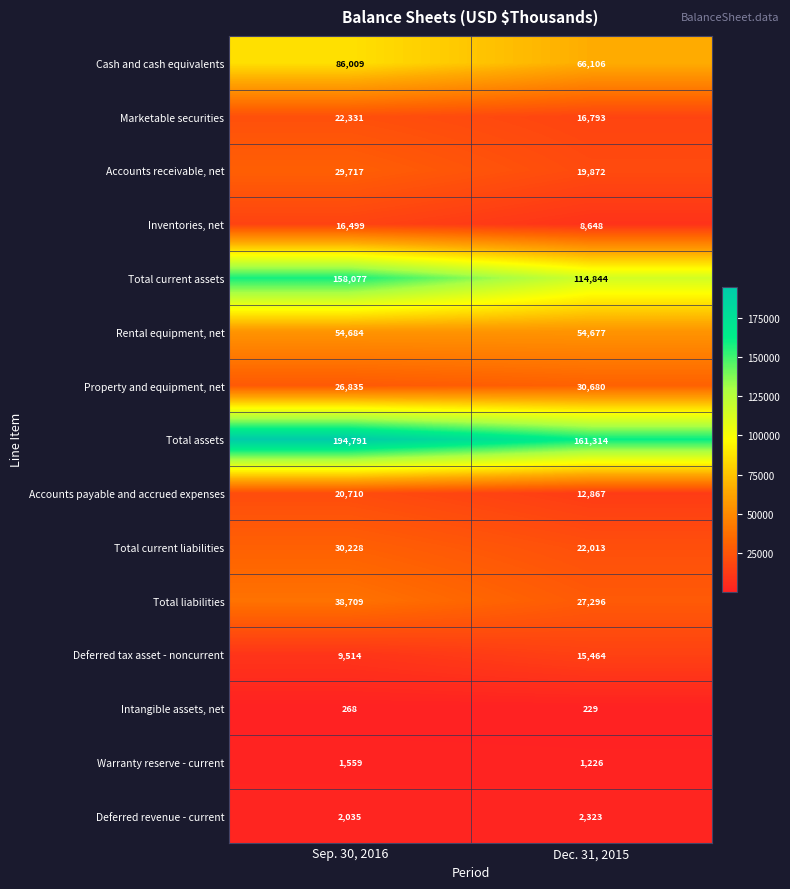

At which category is the sum across all series the highest?

Sep. 30, 2016